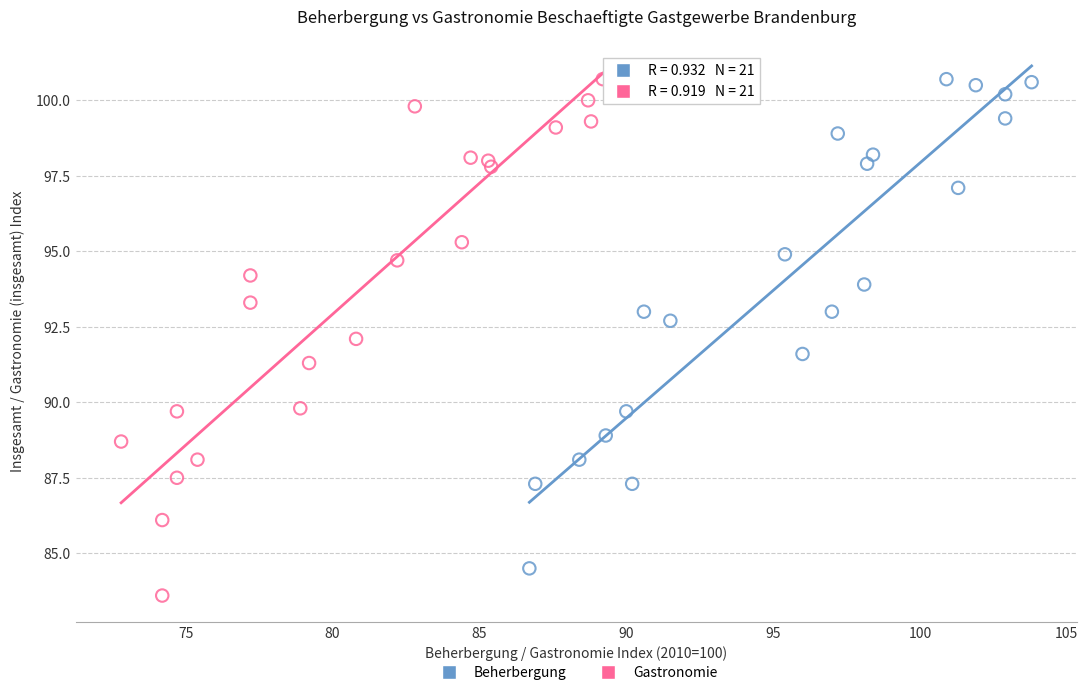

Which series contains the lowest Y value?

Gastronomie